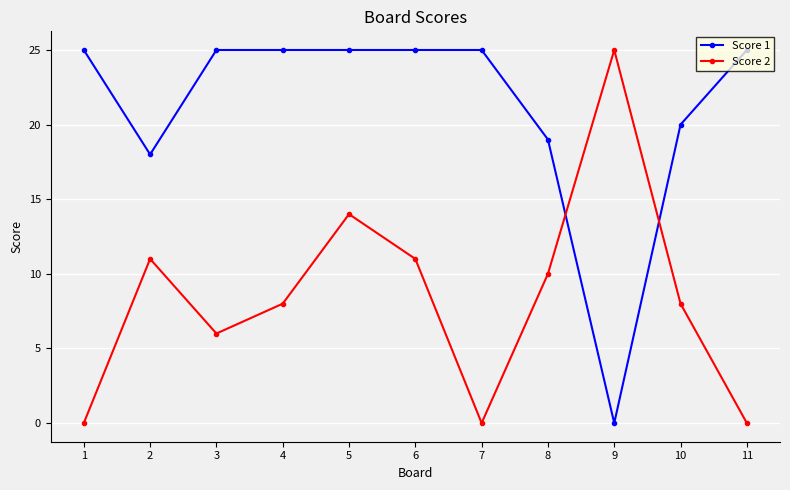

How many intersections are there between Score 1 and Score 2?

2